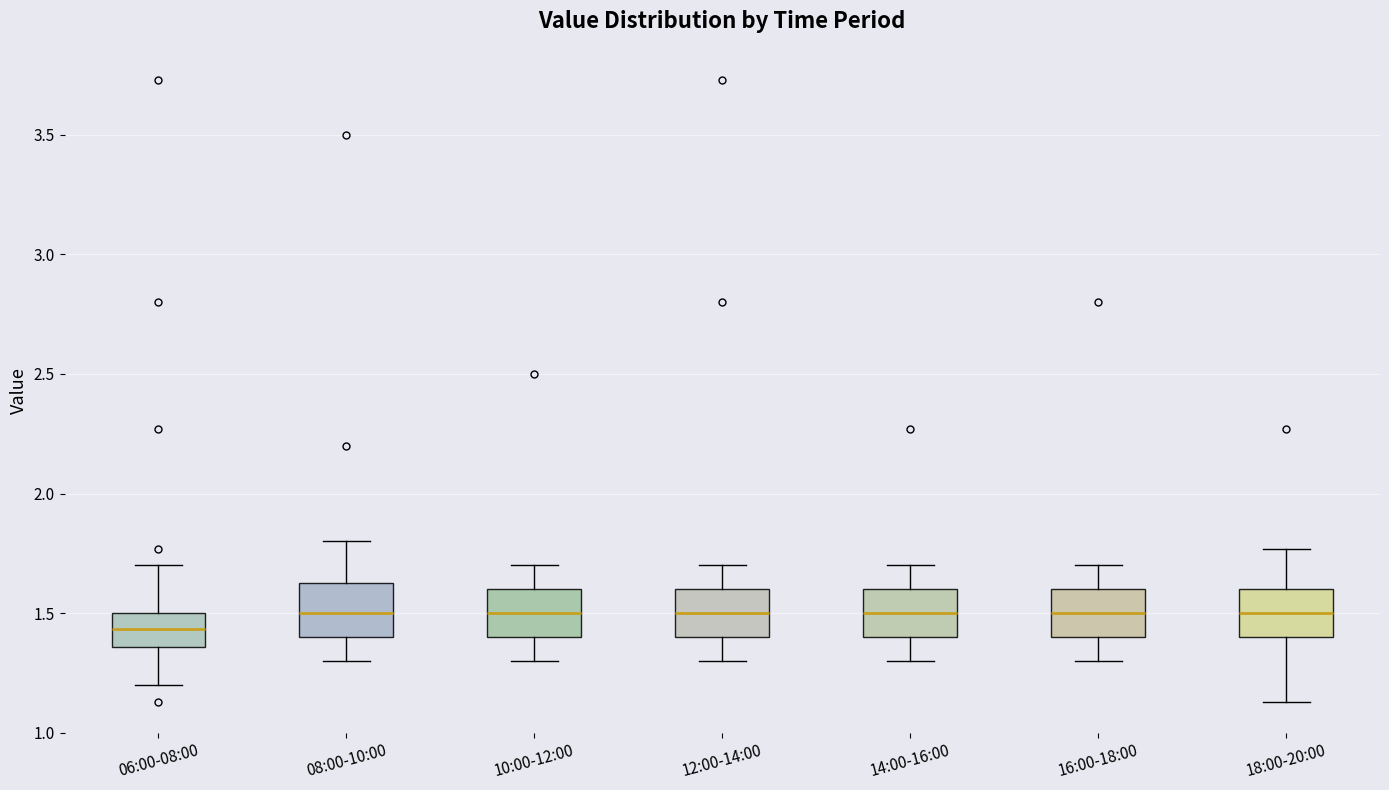

Reading left to right, read every box against the y-axis: the position of its median line, the range the box covers, and the ends of its whiskers. The values are not printed on the chart, so give them approximately, as read against the axis.

06:00-08:00: median 1.45, box 1.35 to 1.50, whiskers 1.20 to 1.70
08:00-10:00: median 1.50, box 1.40 to 1.65, whiskers 1.30 to 1.80
10:00-12:00: median 1.50, box 1.40 to 1.60, whiskers 1.30 to 1.70
12:00-14:00: median 1.50, box 1.40 to 1.60, whiskers 1.30 to 1.70
14:00-16:00: median 1.50, box 1.40 to 1.60, whiskers 1.30 to 1.70
16:00-18:00: median 1.50, box 1.40 to 1.60, whiskers 1.30 to 1.70
18:00-20:00: median 1.50, box 1.40 to 1.60, whiskers 1.15 to 1.75